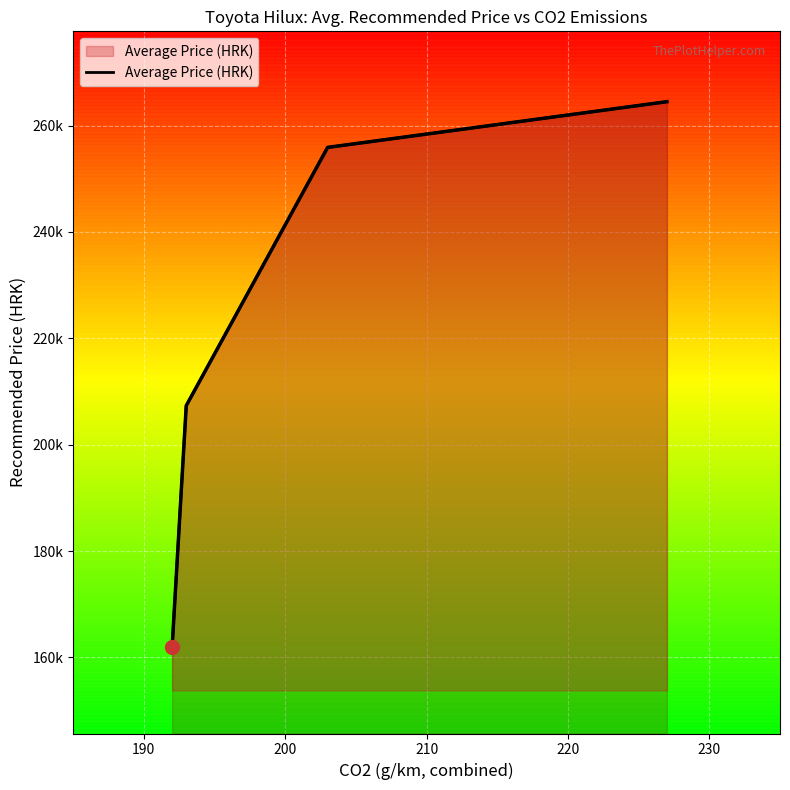

Between 210 and 200, which is larger?

210